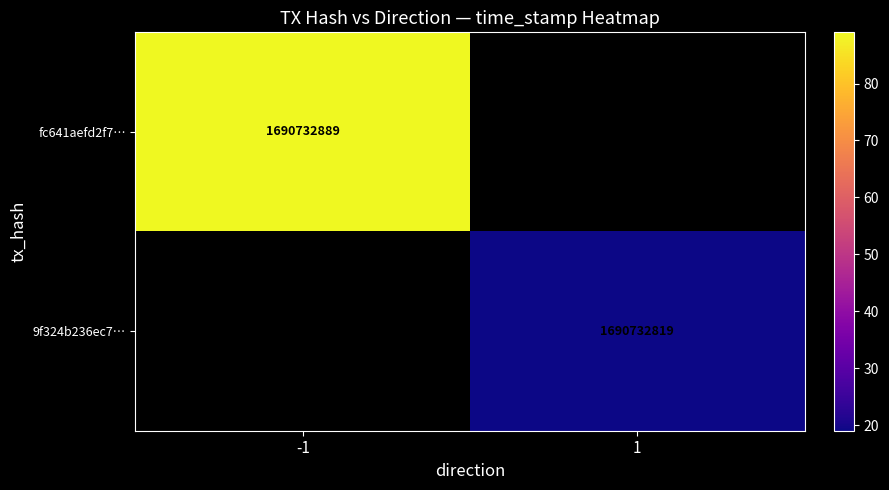

The fc641aefd2f7ea8f83755a7c5c4e6b183665aab series shows 1058473777 at time_stamp. True or false?

False